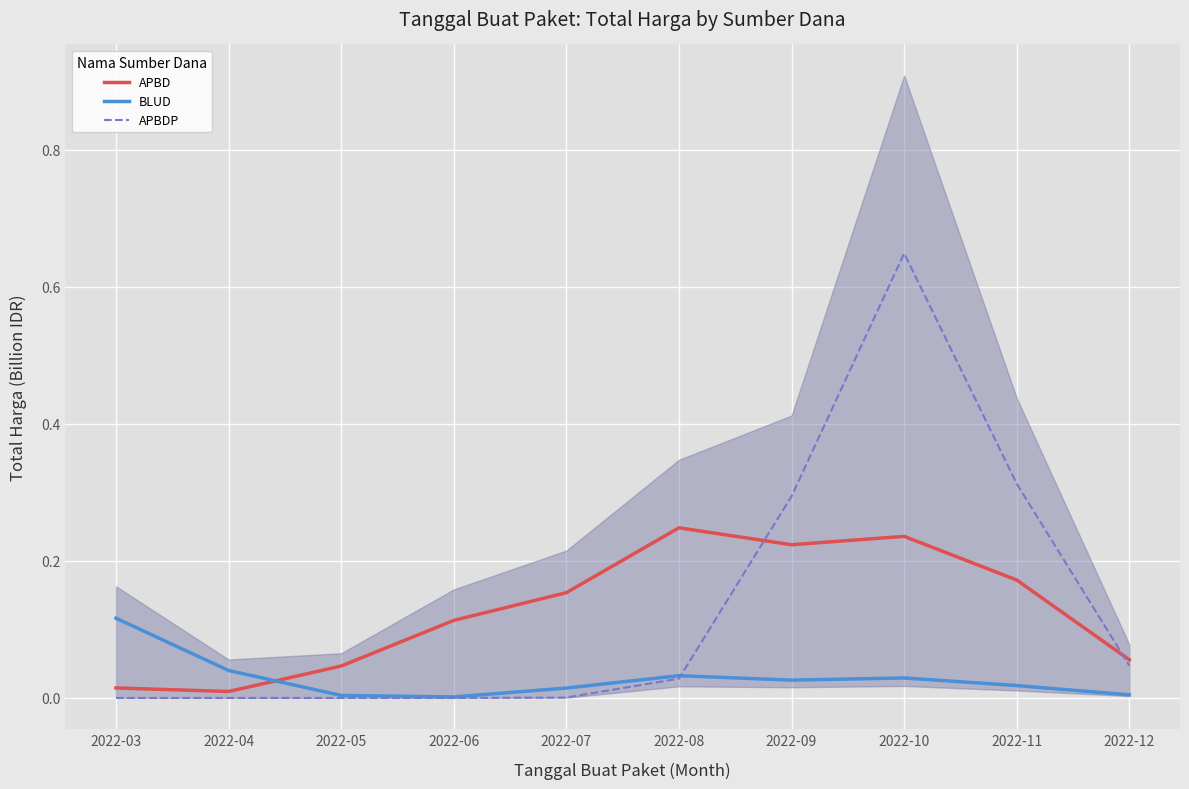

The value of APBD at 2022-12 is 0.1. True or false?

True